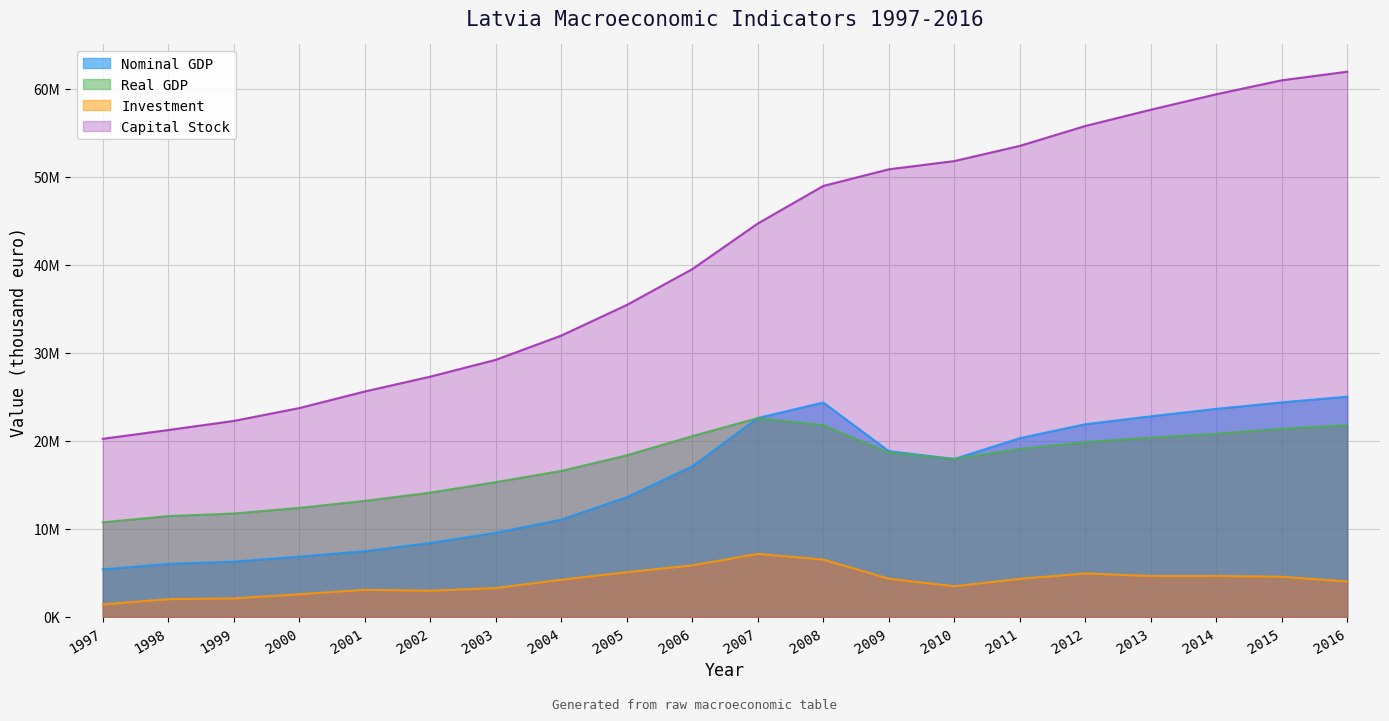

True or false: Capital Stock and Real GDP intersect in this chart.

False